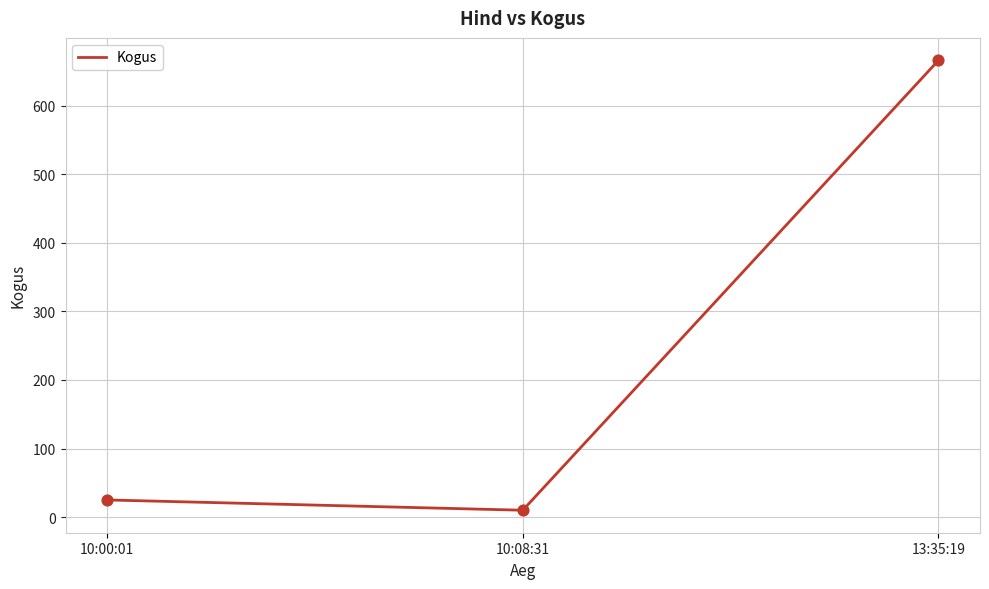

What is the change in value from 10:00:01 to 10:08:31?

-15